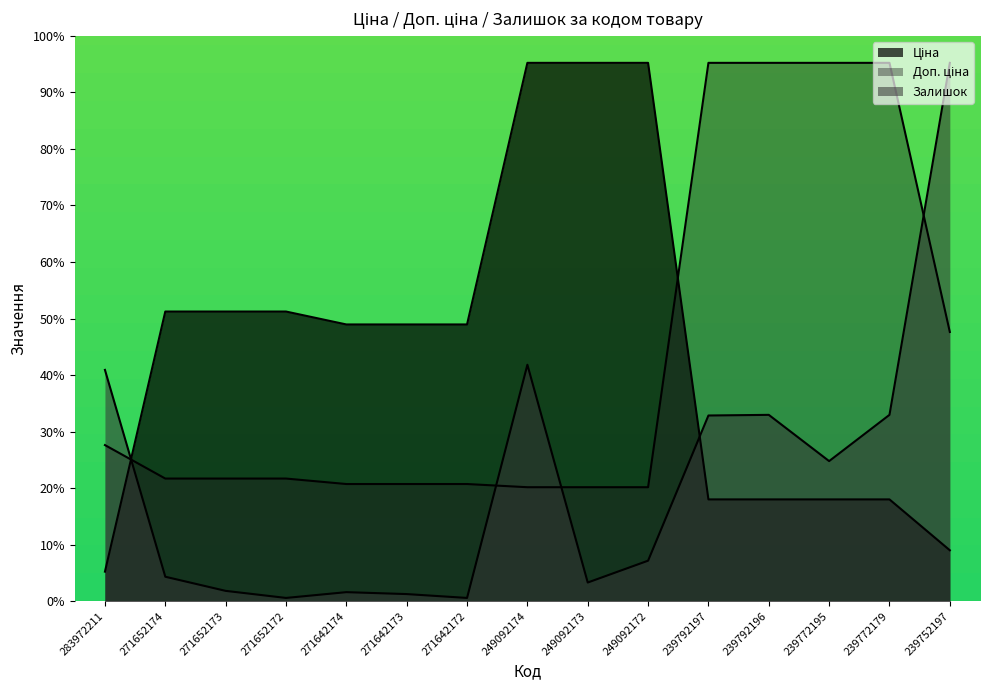

How many intersections are there between Доп. ціна and Ціна?

2